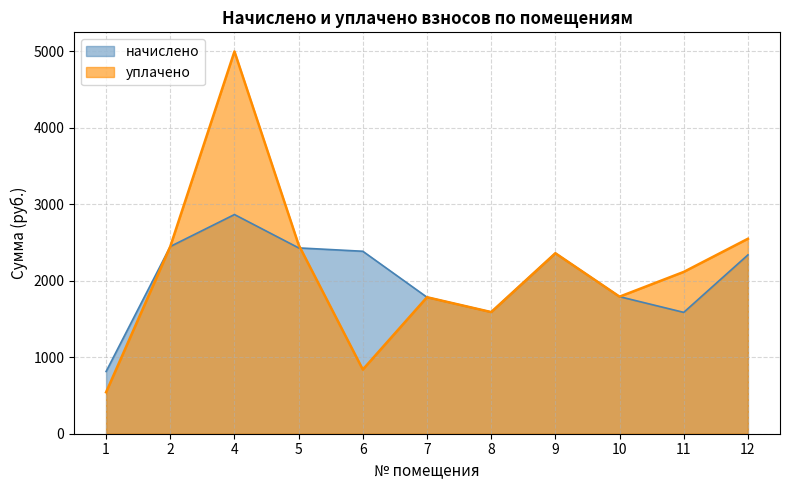

Rank the series at 12 from highest to lowest value.

уплачено, начислено